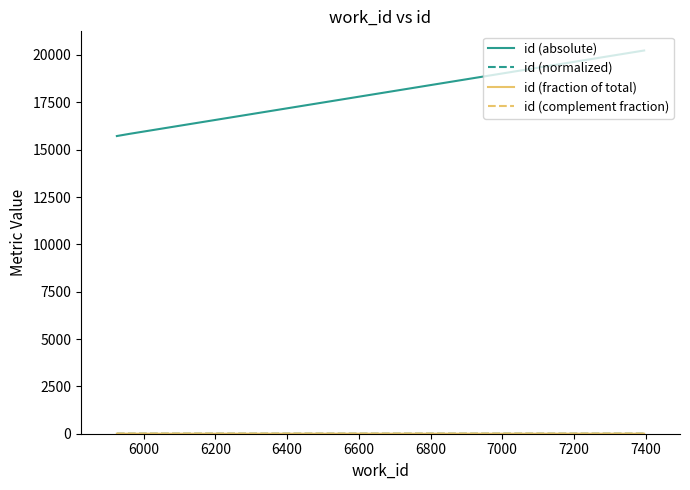

Which series has the largest range (max minus min)?

id (absolute)